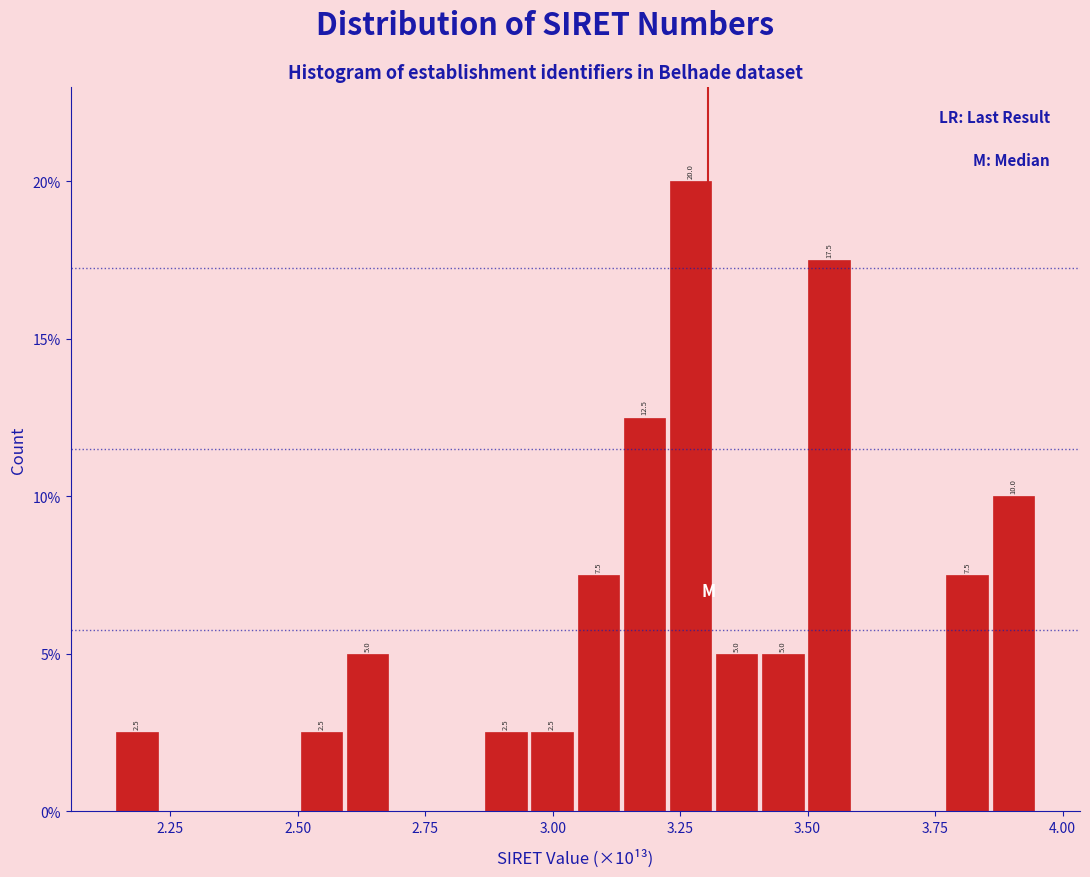

Around what value on the x-axis is the tallest bar? Give the approximate position of its centre, as read against the axis.

3.25